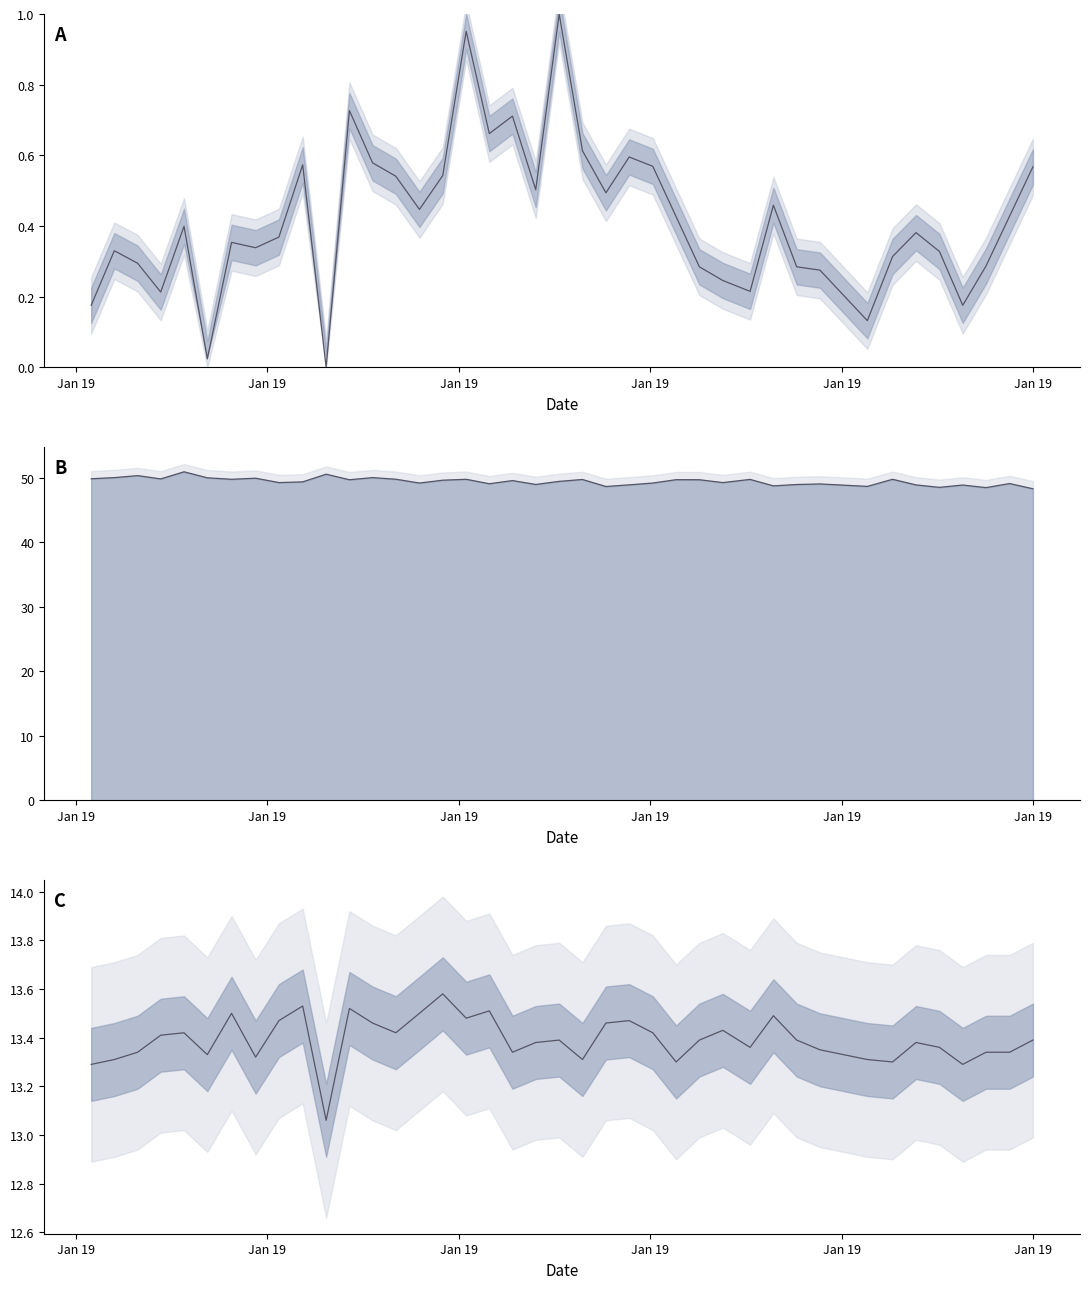

Is this an area chart (filled region under the line)?

No